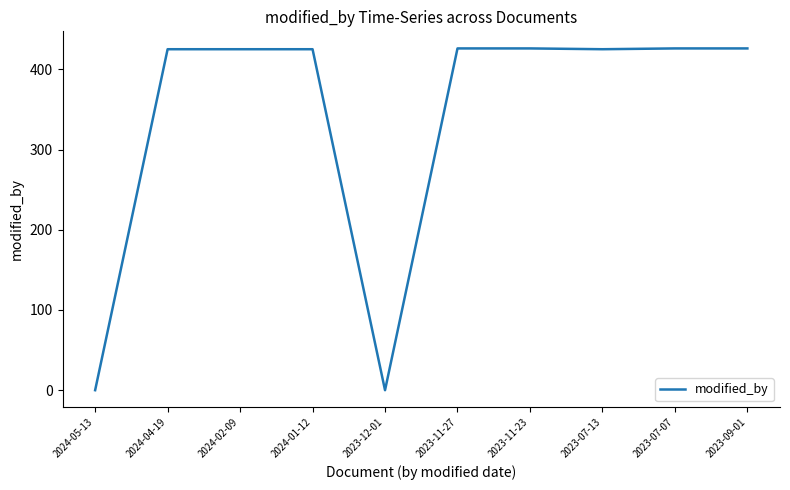

How many lines are shown in the chart?

1